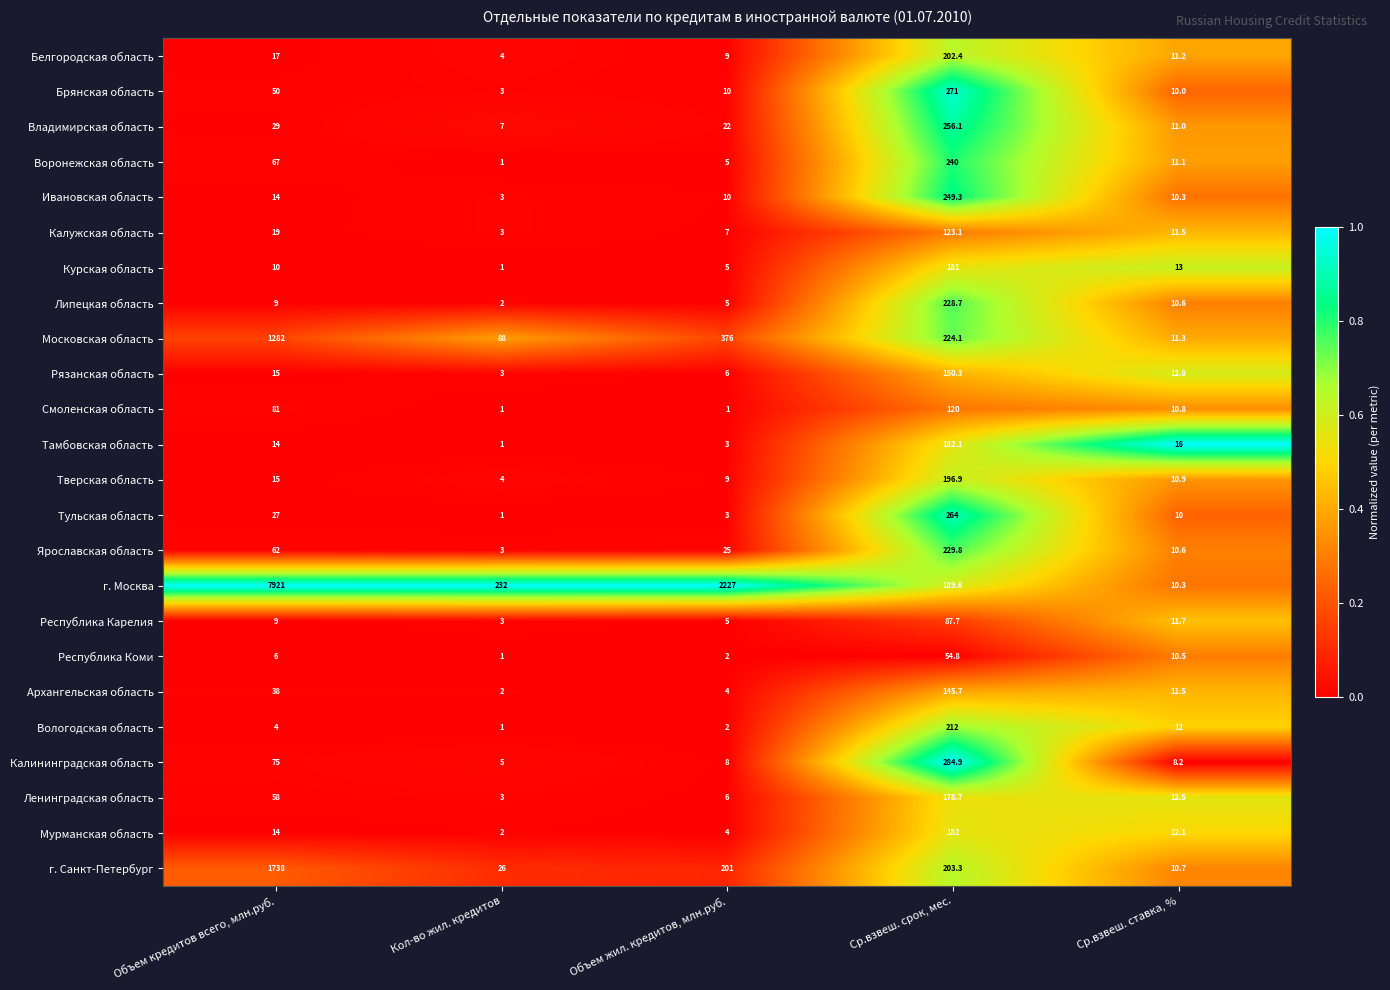

At Ср.взвеш. срок, мес., list the series in order from smallest to largest.

Республика Коми, Республика Карелия, Смоленская область, Калужская область, Архангельская область, Рязанская область, Ленинградская область, Курская область, Мурманская область, Тамбовская область, г. Москва, Тверская область, Белгородская область, г. Санкт-Петербург, Вологодская область, Московская область, Липецкая область, Ярославская область, Воронежская область, Ивановская область, Владимирская область, Тульская область, Брянская область, Калининградская область